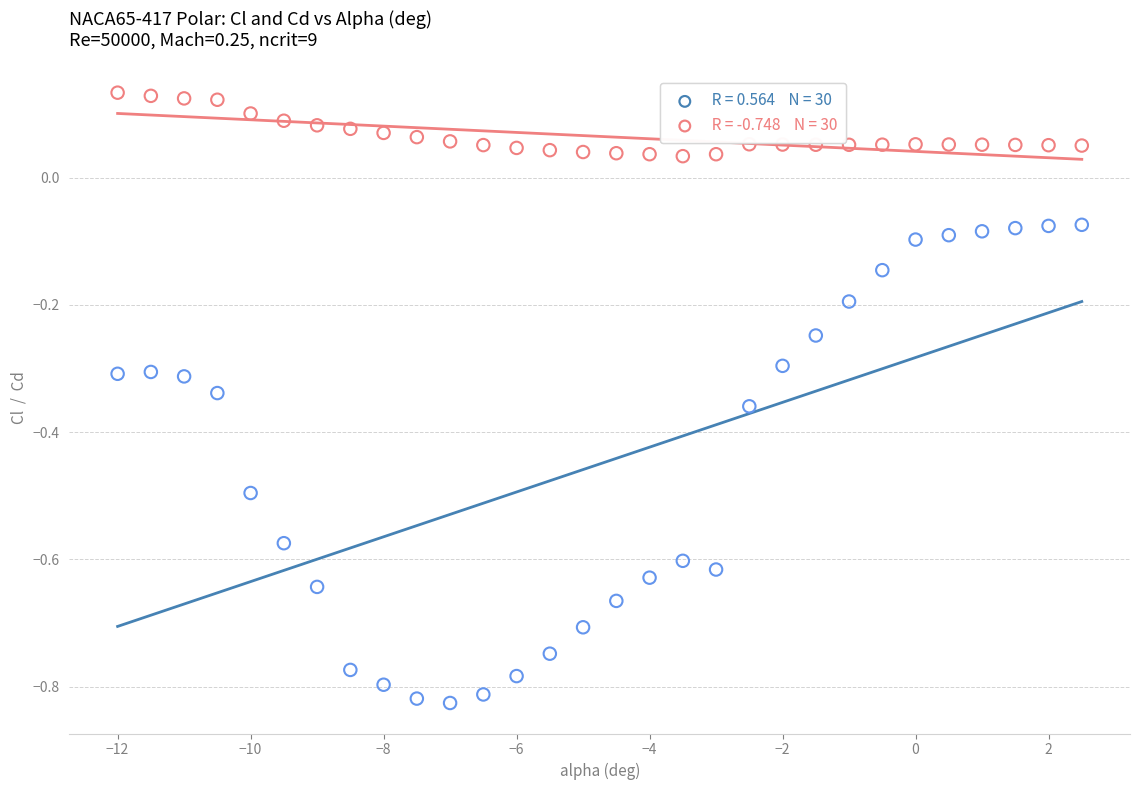

Across all data points, what is the range of Y values (max minus min)?

1.0